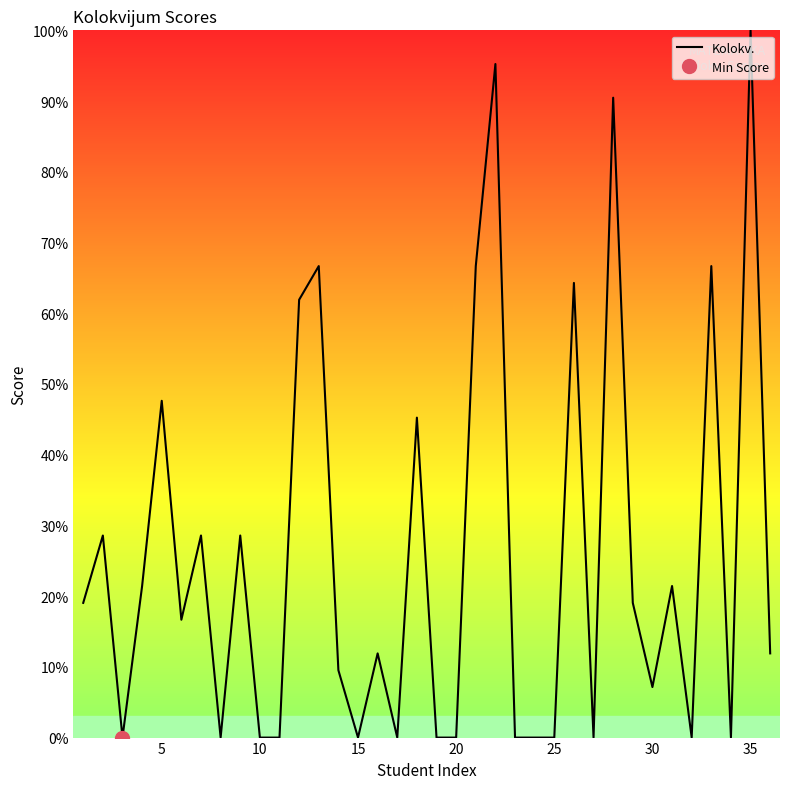

What is the label of the 1st point from the right?

35